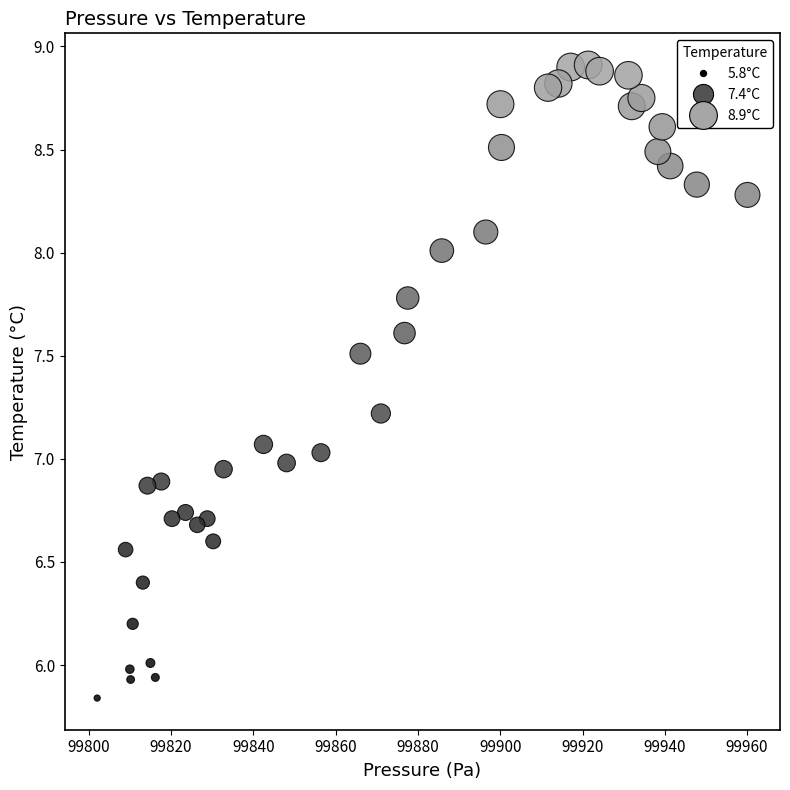

What is the range of Y values (max minus min)?

3.1